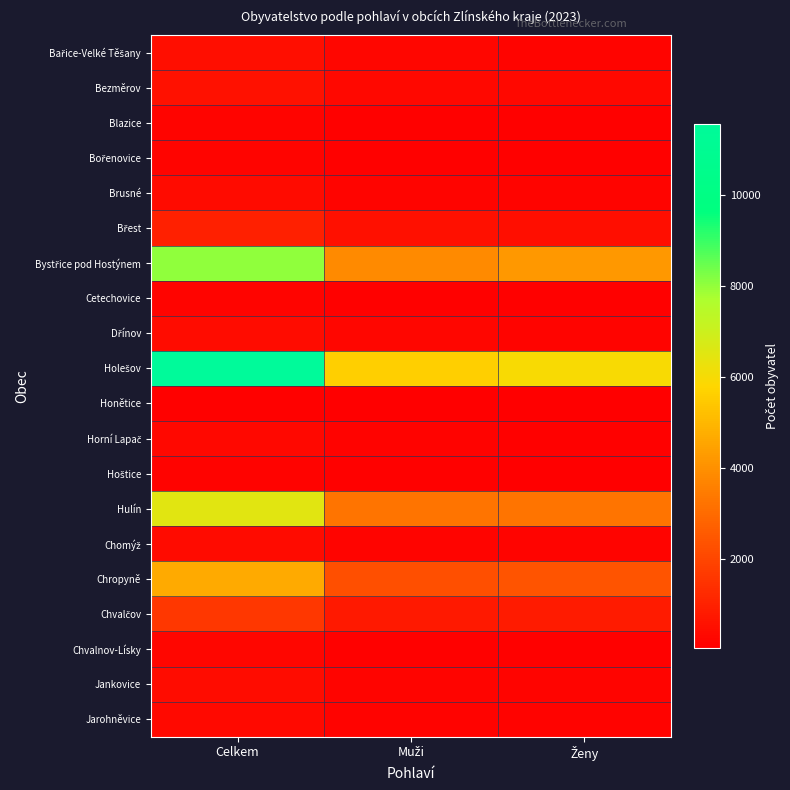

Which label corresponds to the largest value in the chart?

Celkem